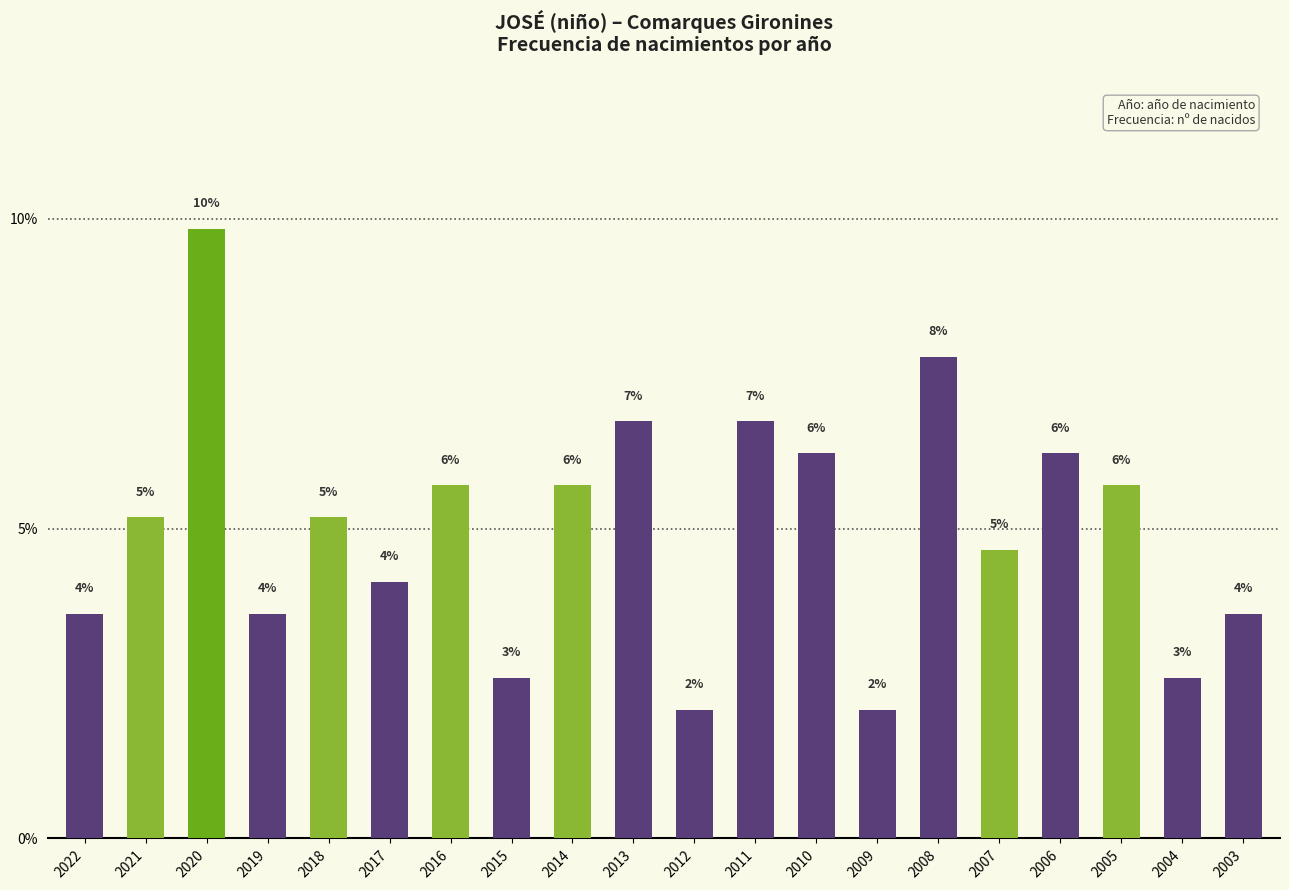

At which category does the chart reach its minimum across all series?

2012